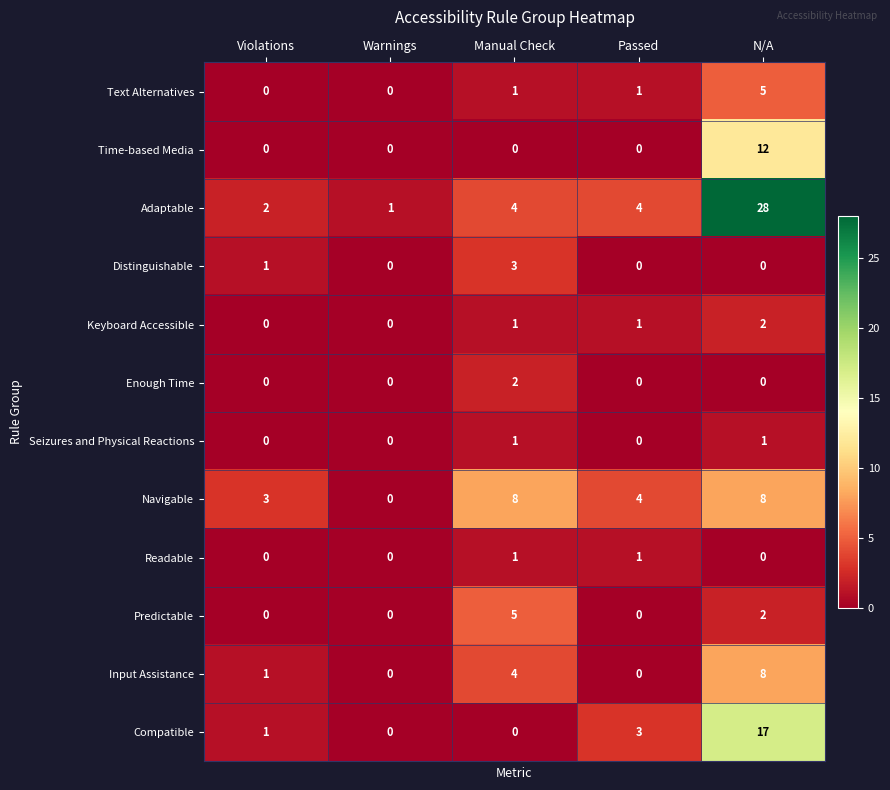

The Readable series shows 1 at Manual Check. True or false?

True